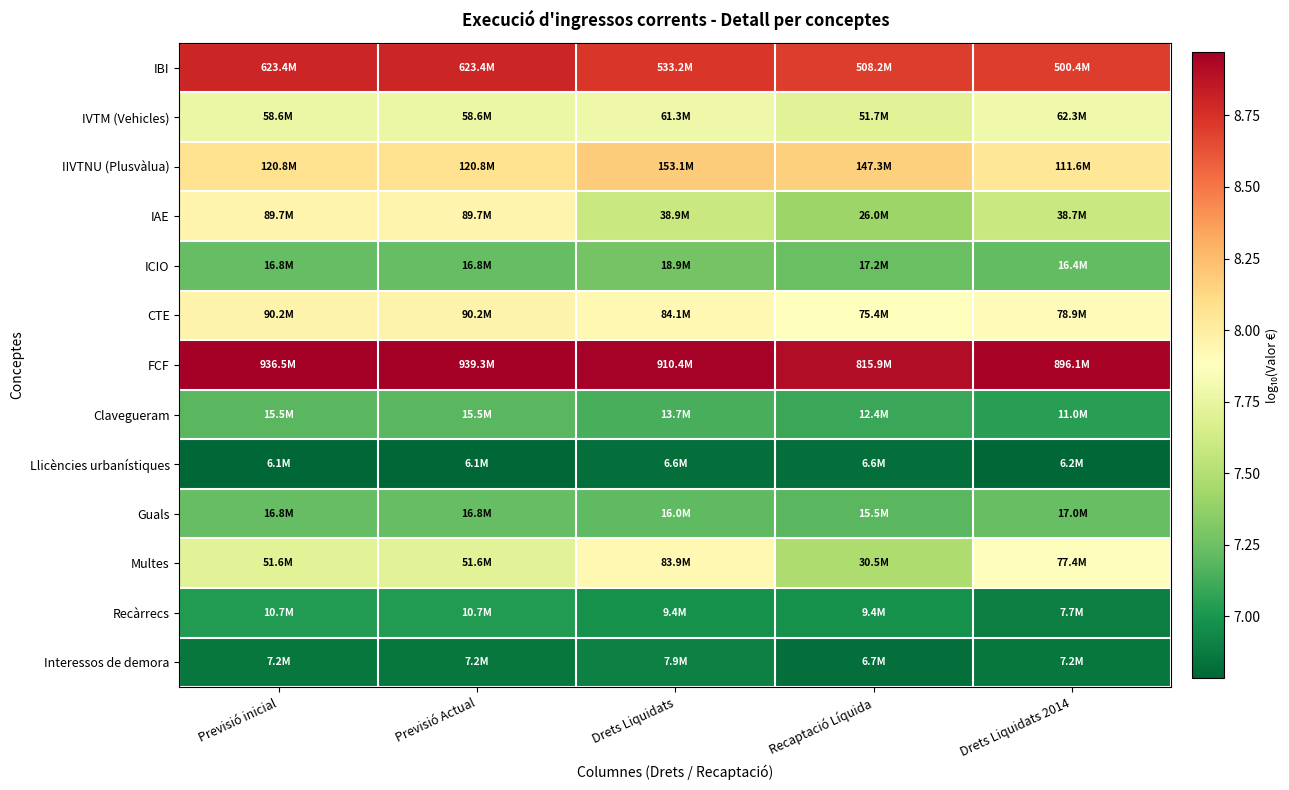

Reading right to left, what are all the values shown in this chart?

IBI: Drets Liquidats 2014=8.7	Recaptació Líquida=8.7	Drets Liquidats=8.7	Previsió Actual=8.8	Previsió inicial=8.8
IVTM (Vehicles): Drets Liquidats 2014=7.8	Recaptació Líquida=7.7	Drets Liquidats=7.8	Previsió Actual=7.8	Previsió inicial=7.8
IIVTNU (Plusvàlua): Drets Liquidats 2014=8.0	Recaptació Líquida=8.2	Drets Liquidats=8.2	Previsió Actual=8.1	Previsió inicial=8.1
IAE: Drets Liquidats 2014=7.6	Recaptació Líquida=7.4	Drets Liquidats=7.6	Previsió Actual=8.0	Previsió inicial=8.0
ICIO: Drets Liquidats 2014=7.2	Recaptació Líquida=7.2	Drets Liquidats=7.3	Previsió Actual=7.2	Previsió inicial=7.2
CTE: Drets Liquidats 2014=7.9	Recaptació Líquida=7.9	Drets Liquidats=7.9	Previsió Actual=8.0	Previsió inicial=8.0
FCF: Drets Liquidats 2014=9.0	Recaptació Líquida=8.9	Drets Liquidats=9.0	Previsió Actual=9.0	Previsió inicial=9.0
Clavegueram: Drets Liquidats 2014=7.0	Recaptació Líquida=7.1	Drets Liquidats=7.1	Previsió Actual=7.2	Previsió inicial=7.2
Llicències urbanístiques: Drets Liquidats 2014=6.8	Recaptació Líquida=6.8	Drets Liquidats=6.8	Previsió Actual=6.8	Previsió inicial=6.8
Guals: Drets Liquidats 2014=7.2	Recaptació Líquida=7.2	Drets Liquidats=7.2	Previsió Actual=7.2	Previsió inicial=7.2
Multes: Drets Liquidats 2014=7.9	Recaptació Líquida=7.5	Drets Liquidats=7.9	Previsió Actual=7.7	Previsió inicial=7.7
Recàrrecs: Drets Liquidats 2014=6.9	Recaptació Líquida=7.0	Drets Liquidats=7.0	Previsió Actual=7.0	Previsió inicial=7.0
Interessos de demora: Drets Liquidats 2014=6.9	Recaptació Líquida=6.8	Drets Liquidats=6.9	Previsió Actual=6.9	Previsió inicial=6.9